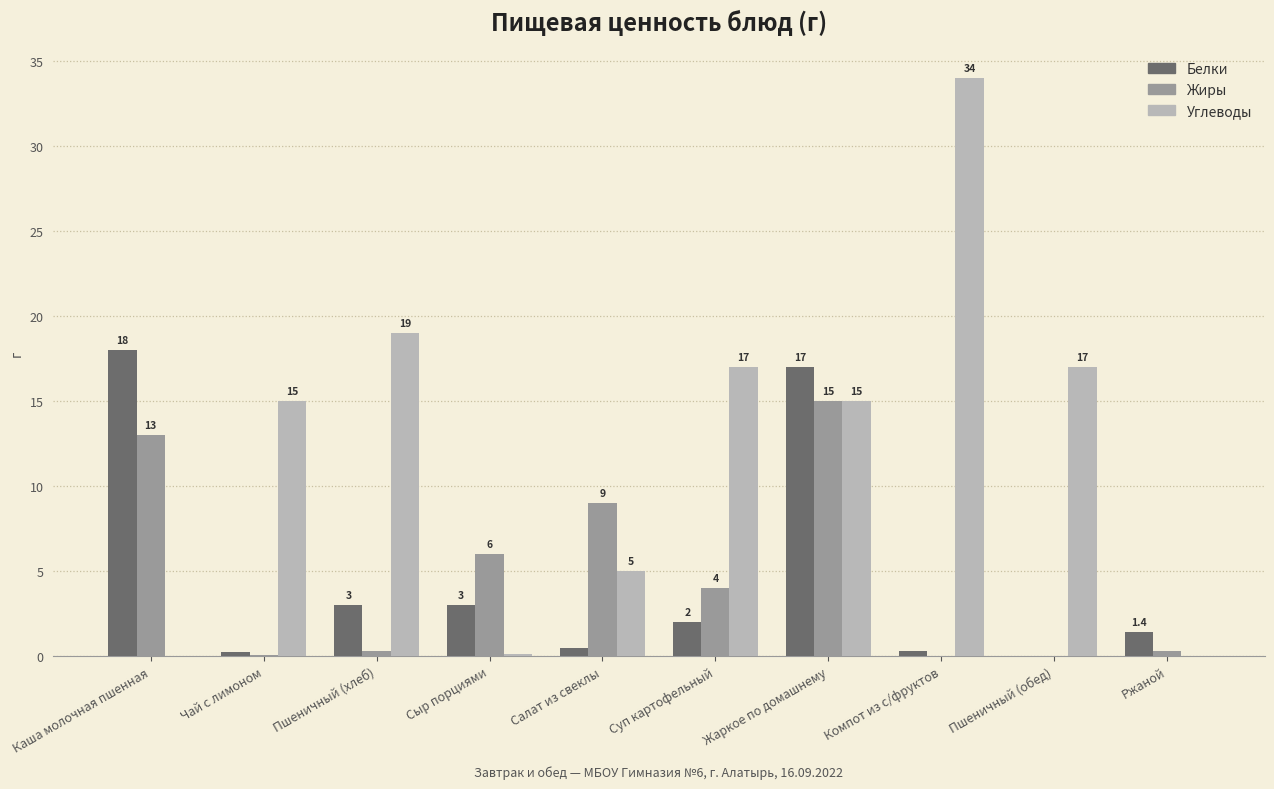

The Белки series shows 1.4 at Ржаной. True or false?

True